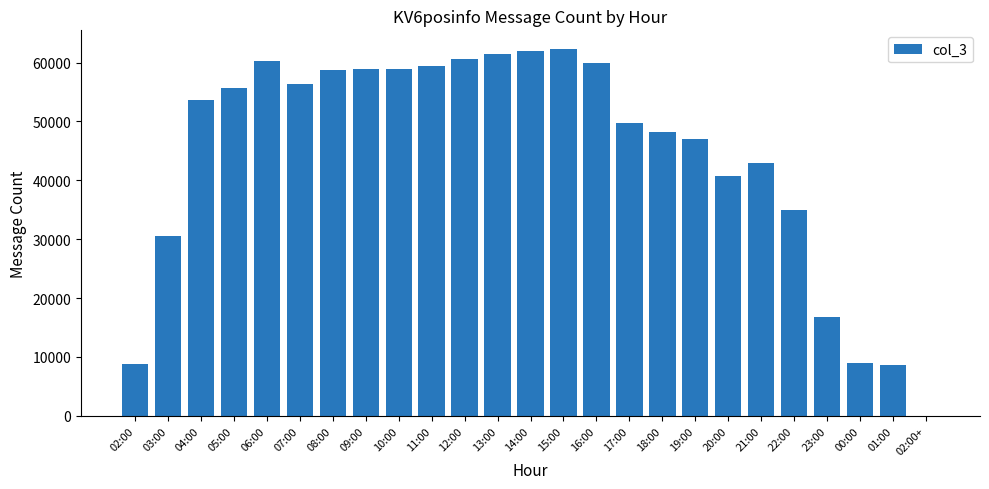

How many categories are shown in the chart?

25